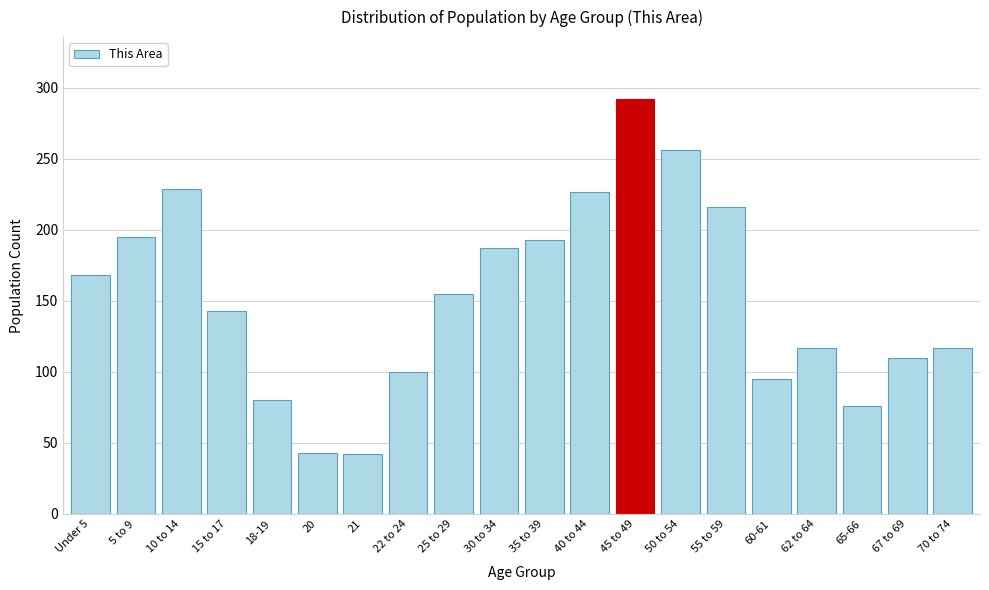

Is it true that the value at 40 to 44 is 227?

True